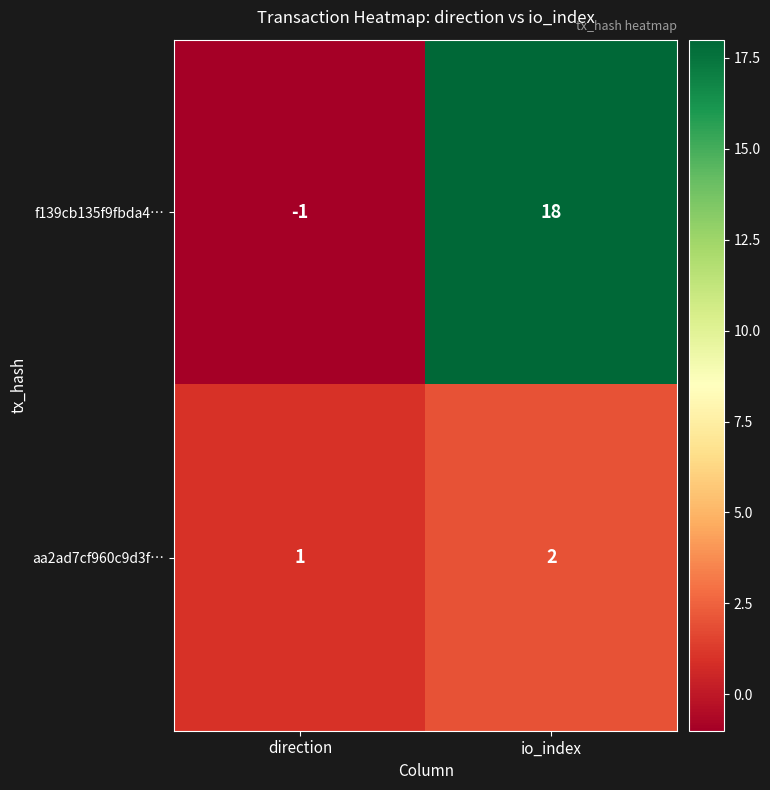

At which category does the chart reach its minimum across all series?

direction